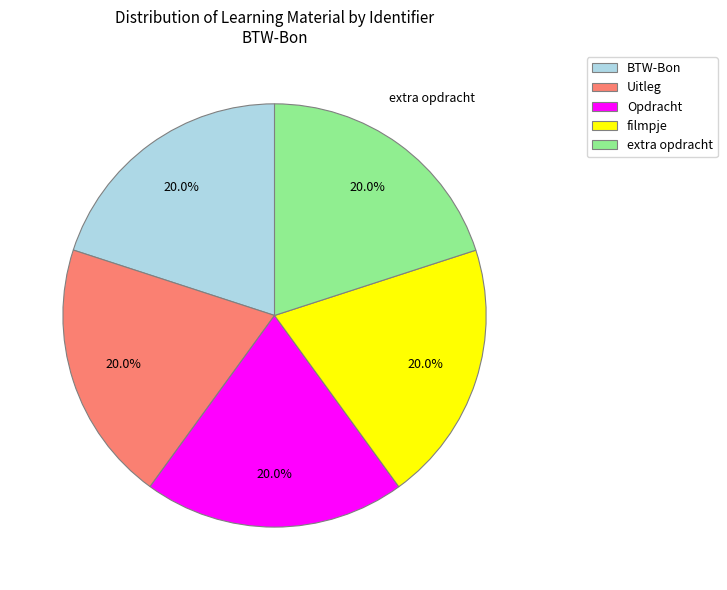

The extra opdracht slice represents 20% of the pie. True or false?

True